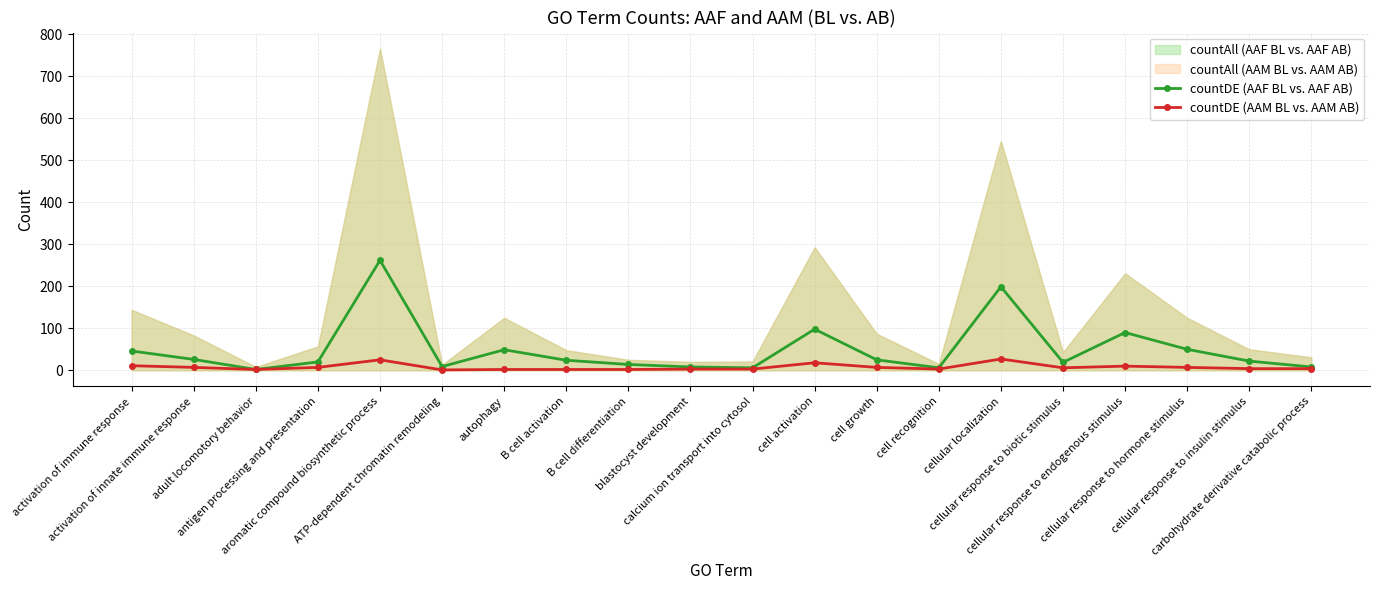

Is it true that countDE (AAF BL vs. AAF AB) equals 33 at cellular response to biotic stimulus?

False